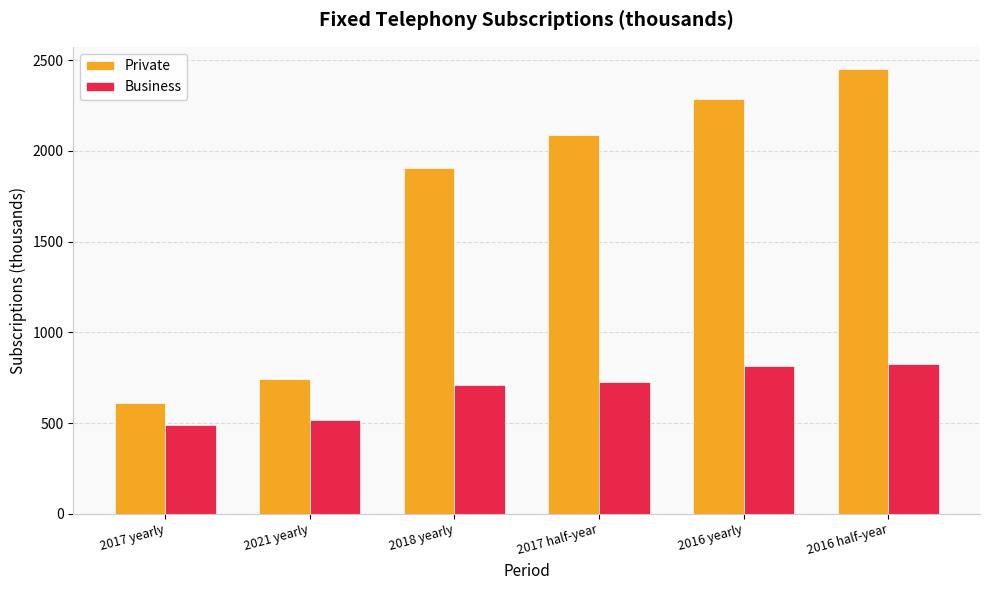

What is the sum of the Business values at 2016 yearly and 2017 half-year?

1539.9